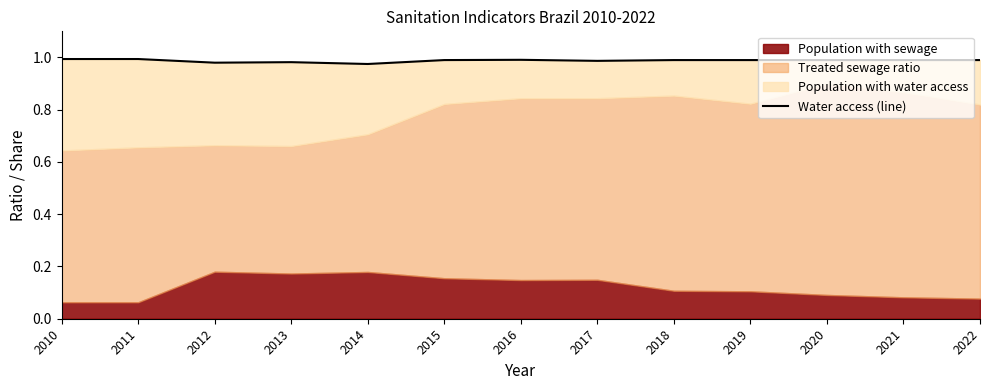

What is the sum of all values?

12.8